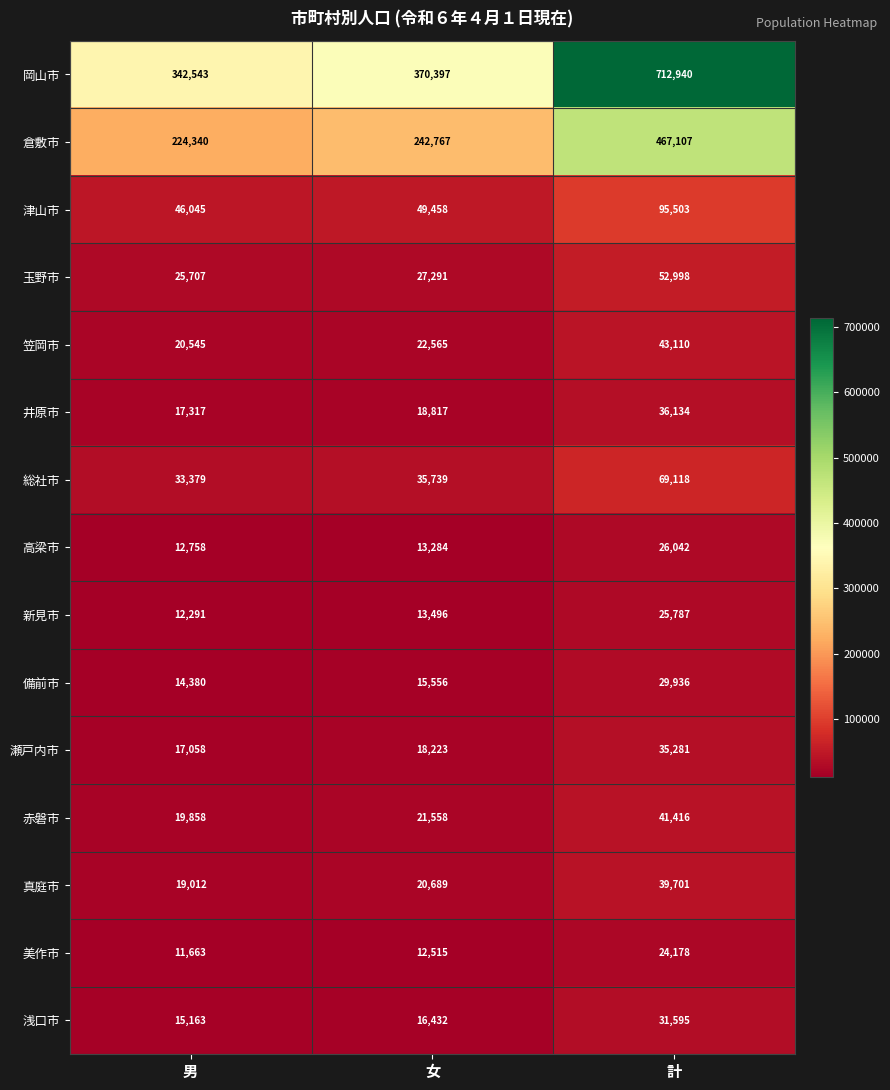

What is the difference between the maximum and minimum values in the 赤磐市 series?

21558